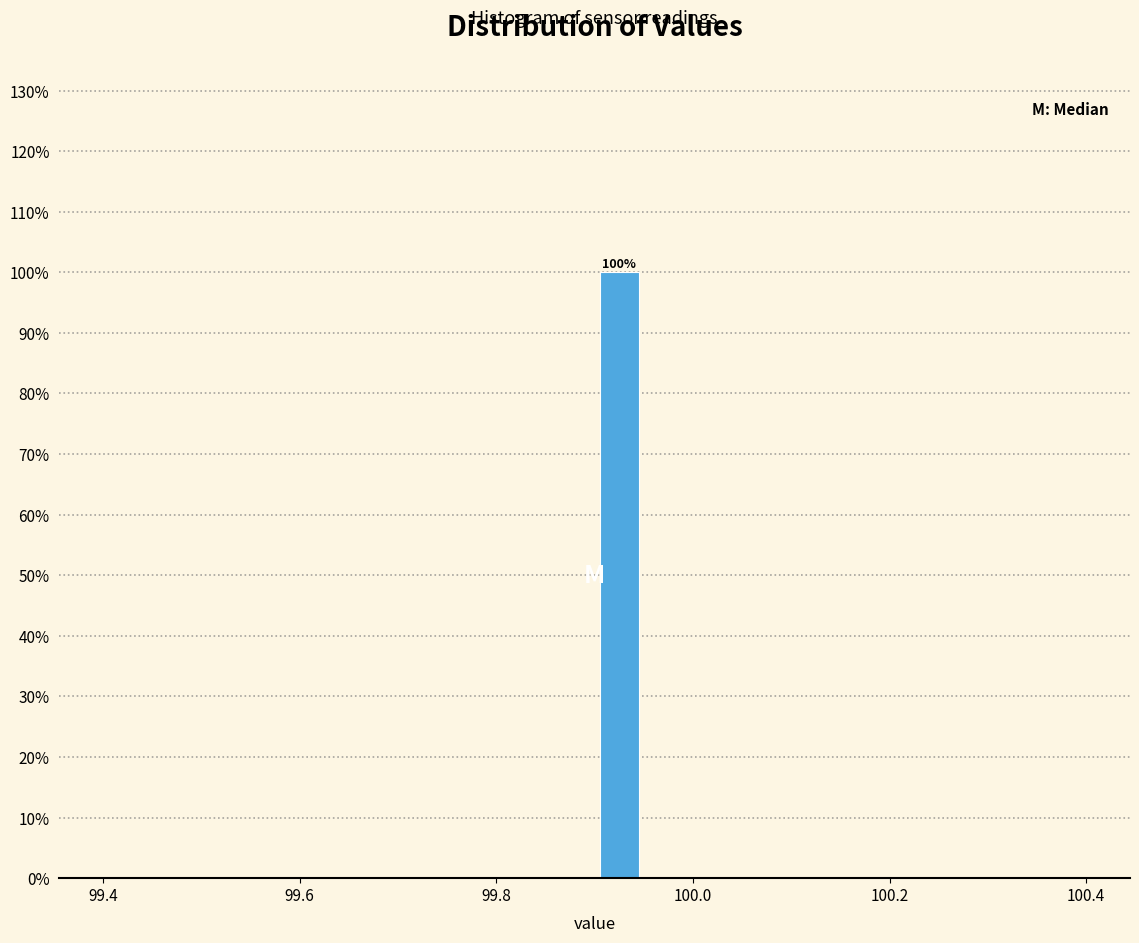

Read against the x-axis, roughly where is the centre of the tallest bar?

99.92